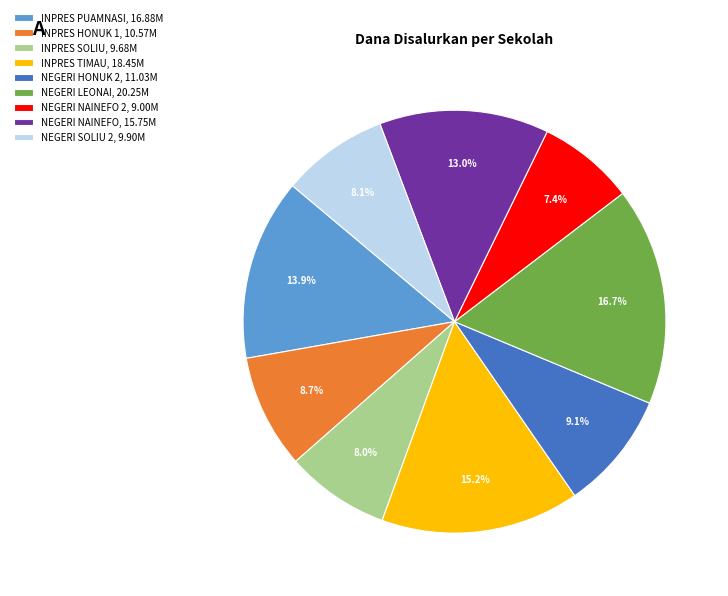

Count the number of slices in the pie.

9